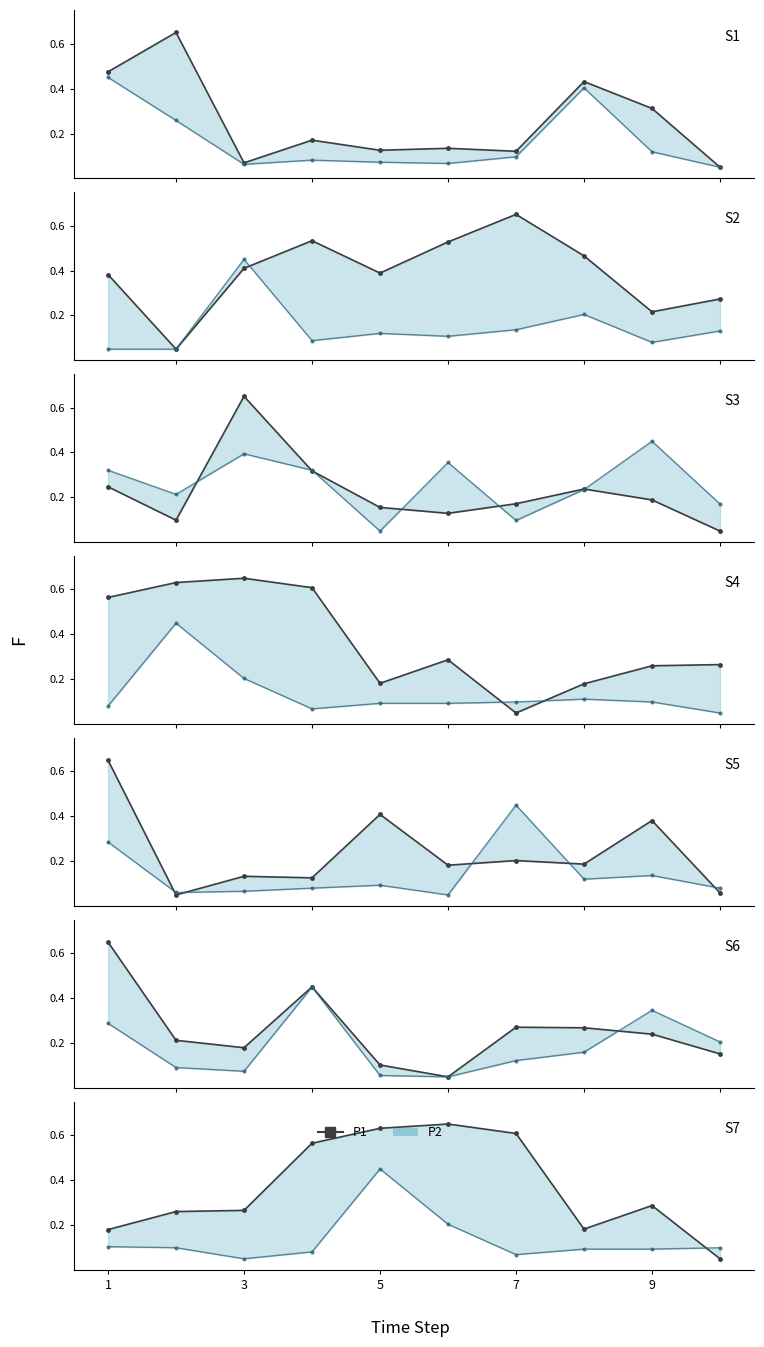

How many interior local peaks (higher than both neighbors) does the data have?

2